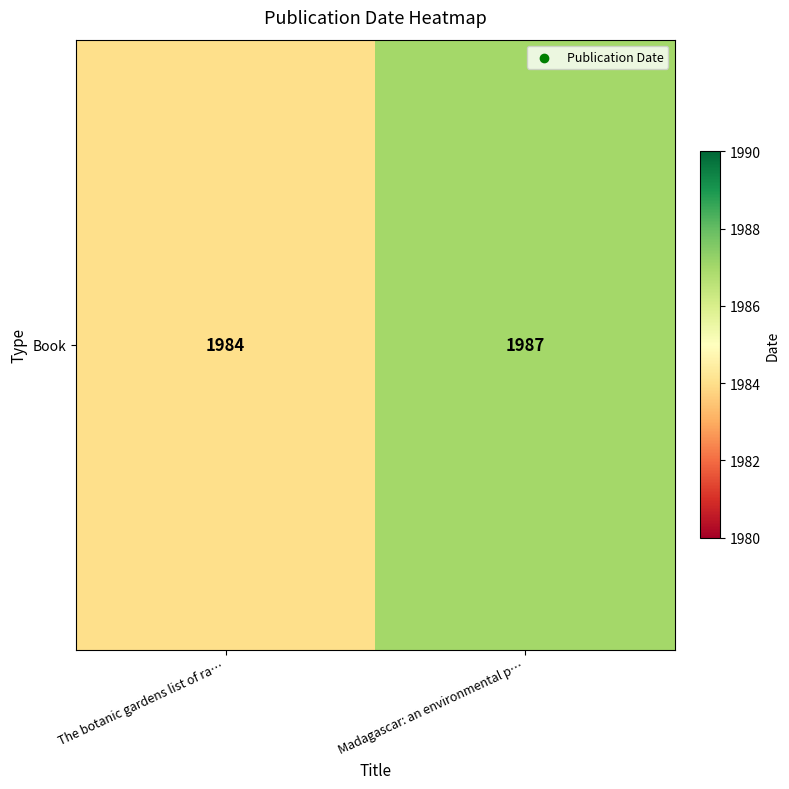

Reading left to right, list all the values displayed in this chart.

The botanic gardens list of ra…=1984	Madagascar: an environmental p…=1987